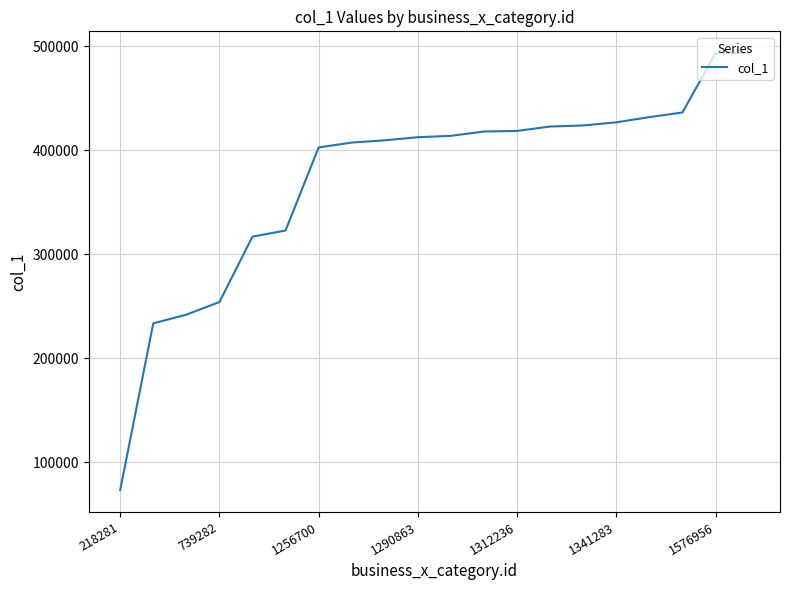

What is the minimum value shown in the chart?

73267